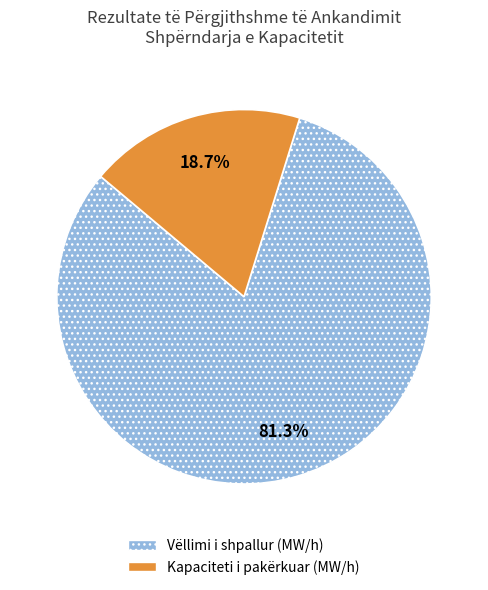

How many segments does this pie chart have?

2